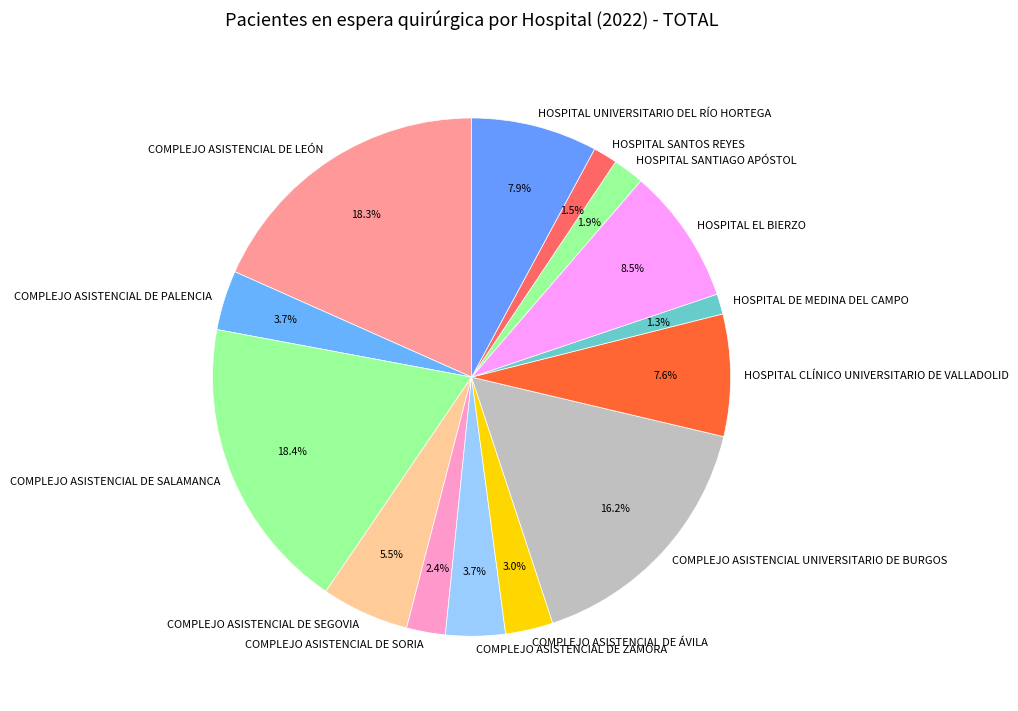

To the nearest percent, what percentage of the pie is HOSPITAL CLÍNICO UNIVERSITARIO DE VALLADOLID?

8%